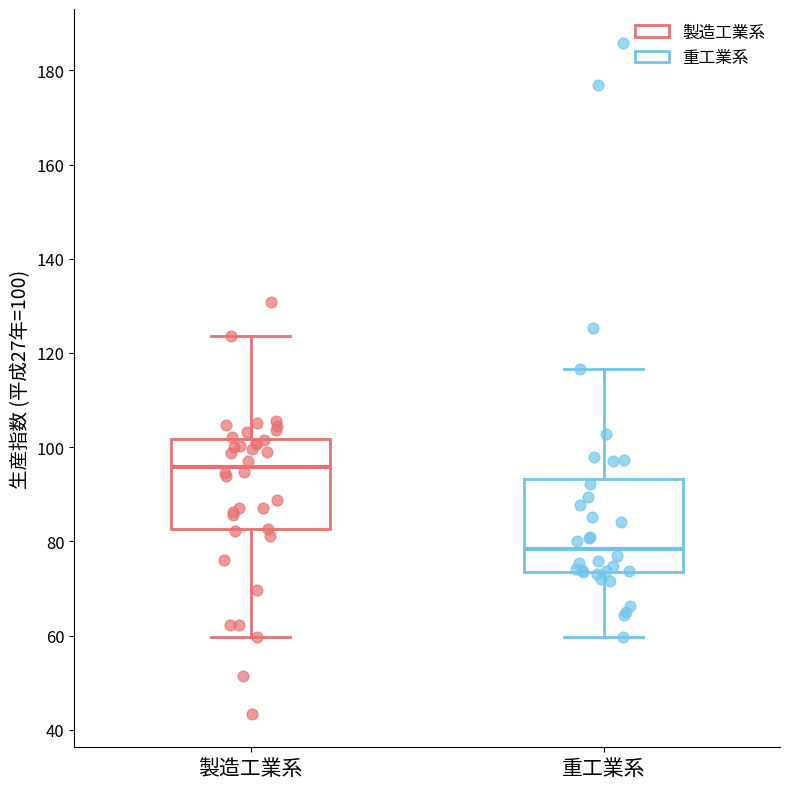

Reading left to right, transcribe this box plot: for each box, give where its median line is, the range the box spans, and where its two whiskers end, as read against the y-axis. The values are not printed on the chart, so give them approximately, as read against the axis.

製造工業系: median 96, box 82 to 102, whiskers 60 to 124
重工業系: median 78, box 74 to 94, whiskers 60 to 116